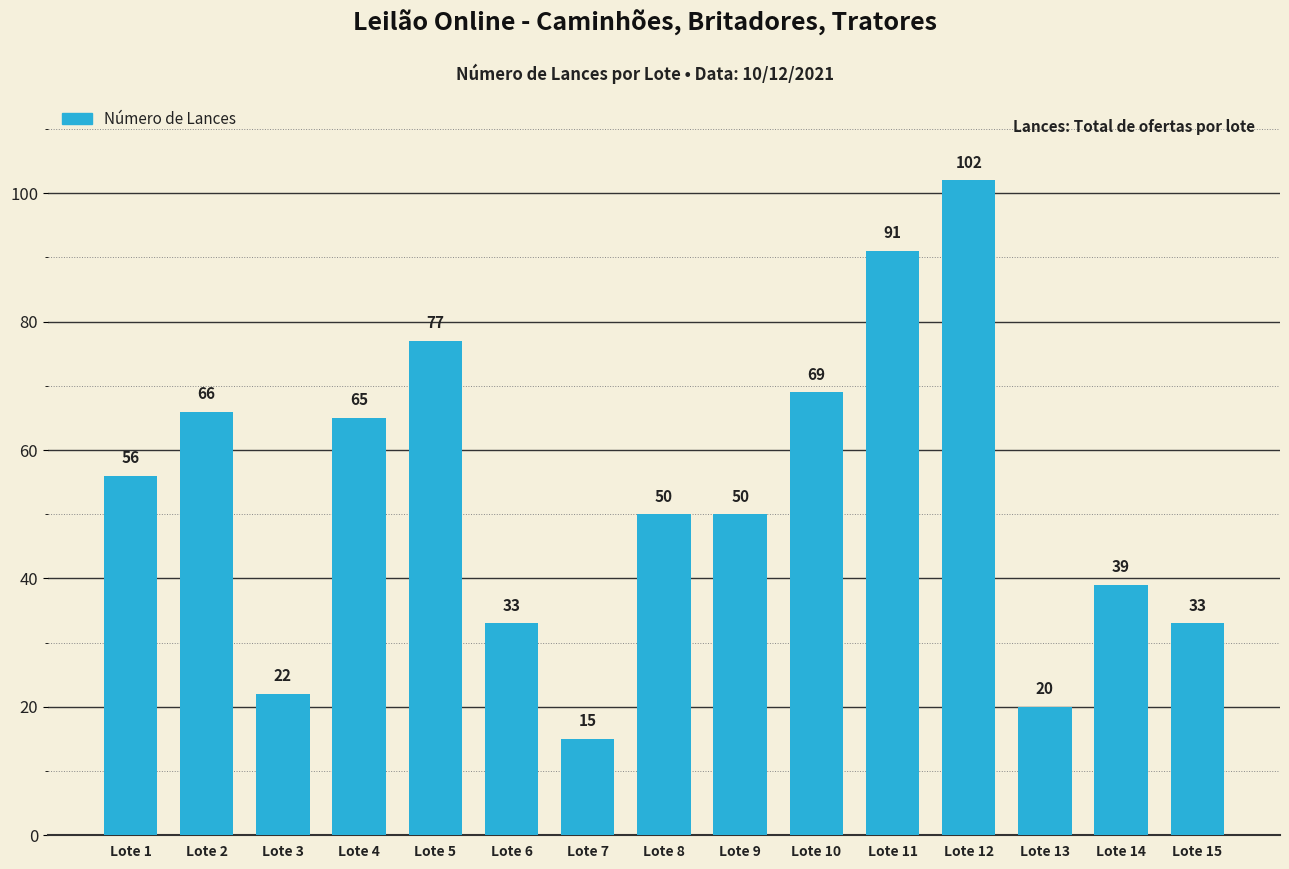

What is the value of the 5th bar from the left?

77